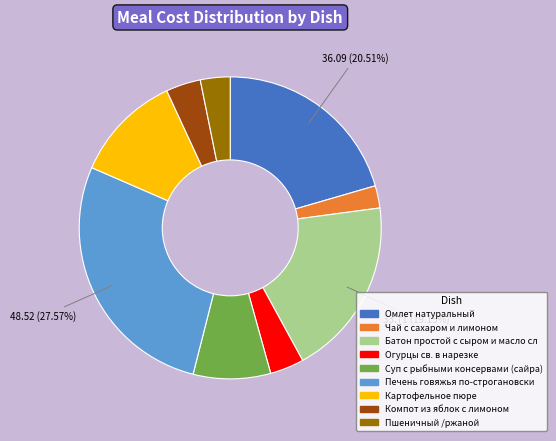

Is there any slice that represents more than half of the pie?

No